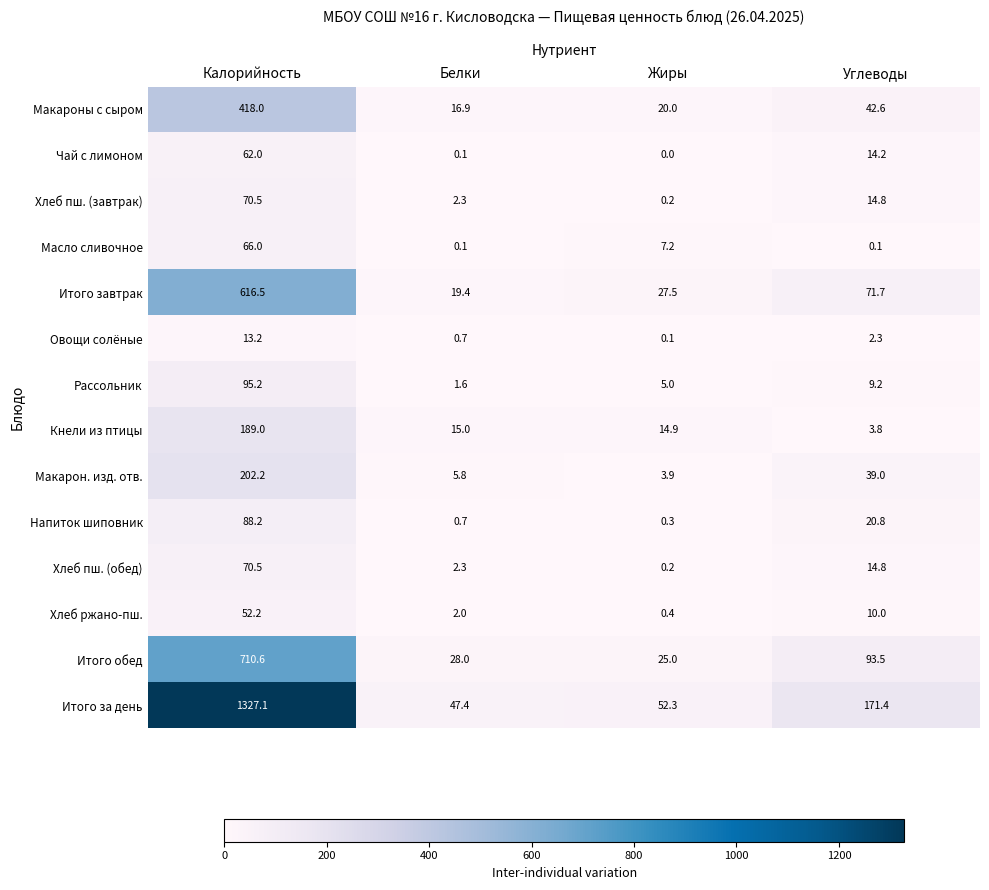

Which series has the largest range (max minus min)?

Итого за день